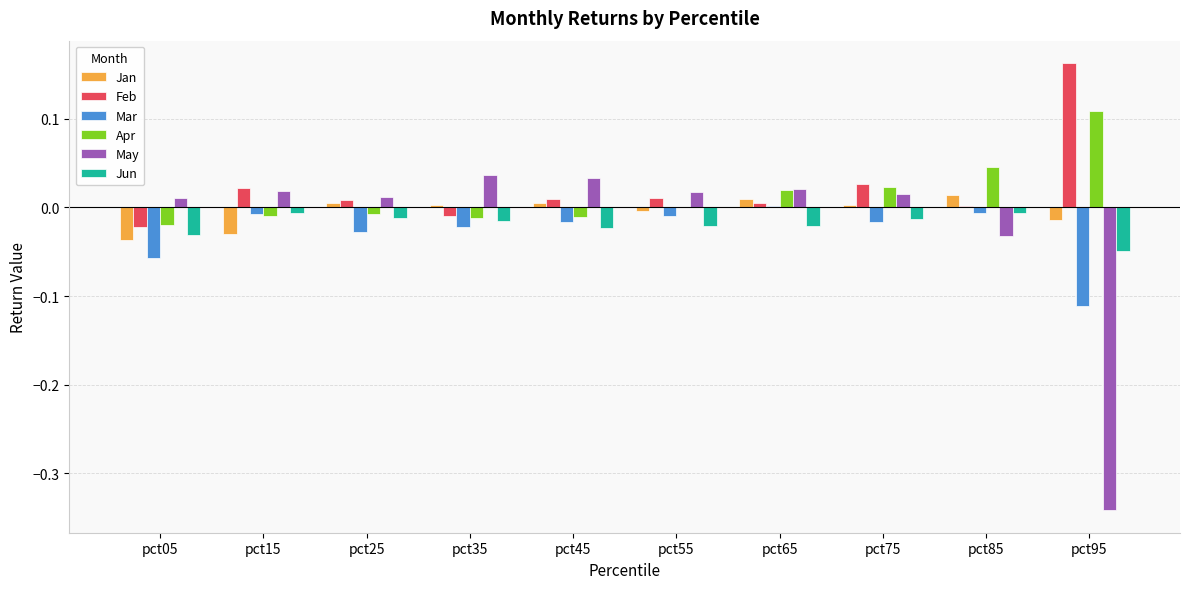

The value of May at pct25 is 0.0. True or false?

True